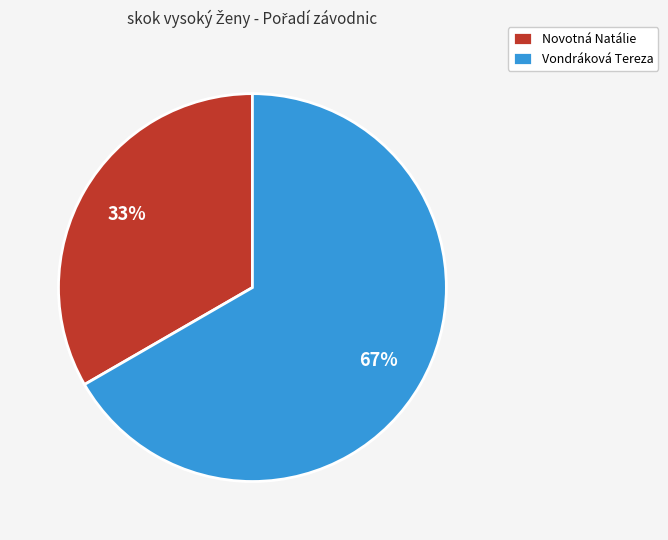

Is the sum of Novotná Natálie and Vondráková Tereza greater than half?

Yes